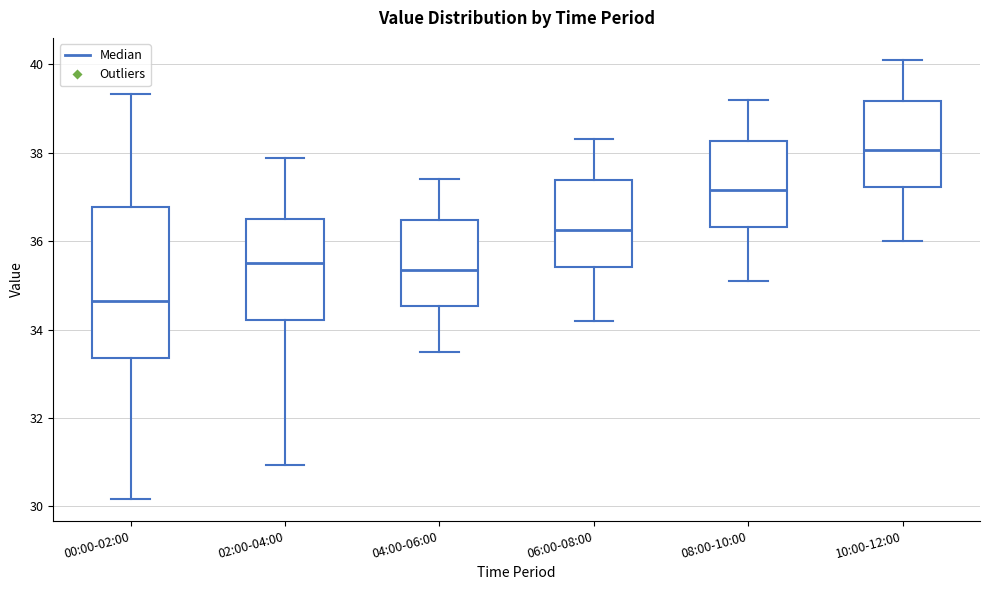

Reading left to right, read every box against the y-axis: the position of its median line, the range the box covers, and the ends of its whiskers. The values are not printed on the chart, so give them approximately, as read against the axis.

00:00-02:00: median 34.6, box 33.4 to 36.8, whiskers 30.2 to 39.4
02:00-04:00: median 35.6, box 34.2 to 36.4, whiskers 31.0 to 37.8
04:00-06:00: median 35.4, box 34.6 to 36.4, whiskers 33.6 to 37.4
06:00-08:00: median 36.2, box 35.4 to 37.4, whiskers 34.2 to 38.4
08:00-10:00: median 37.2, box 36.4 to 38.2, whiskers 35.2 to 39.2
10:00-12:00: median 38.0, box 37.2 to 39.2, whiskers 36.0 to 40.2